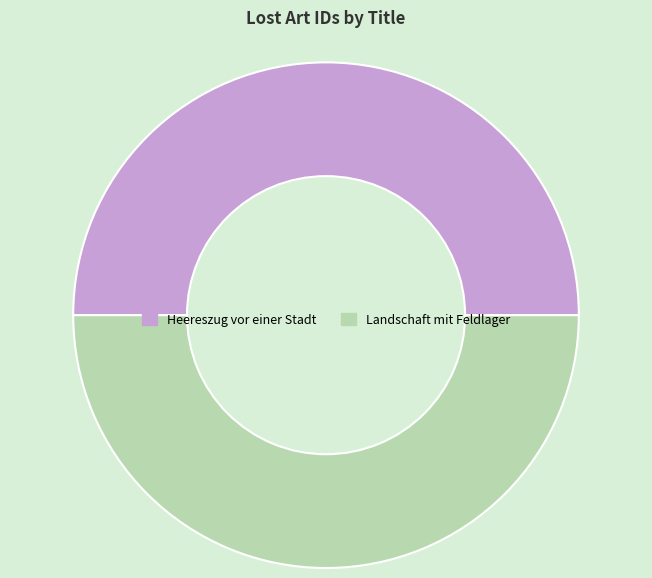

Is the sum of Heereszug vor einer Stadt and Landschaft mit Feldlager greater than half?

Yes